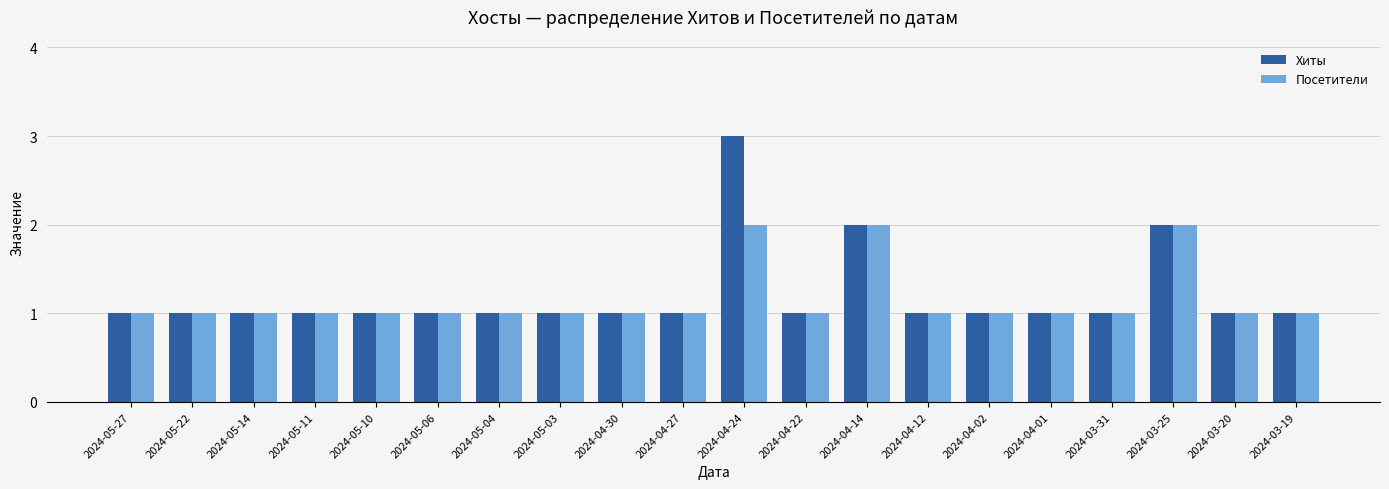

Which series has the widest spread of values?

Хиты